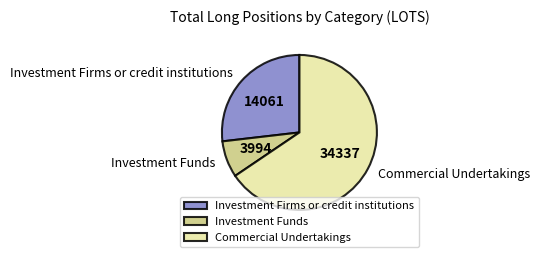

Which has a higher value, Investment Firms or credit institutions or Investment Funds?

Investment Firms or credit institutions